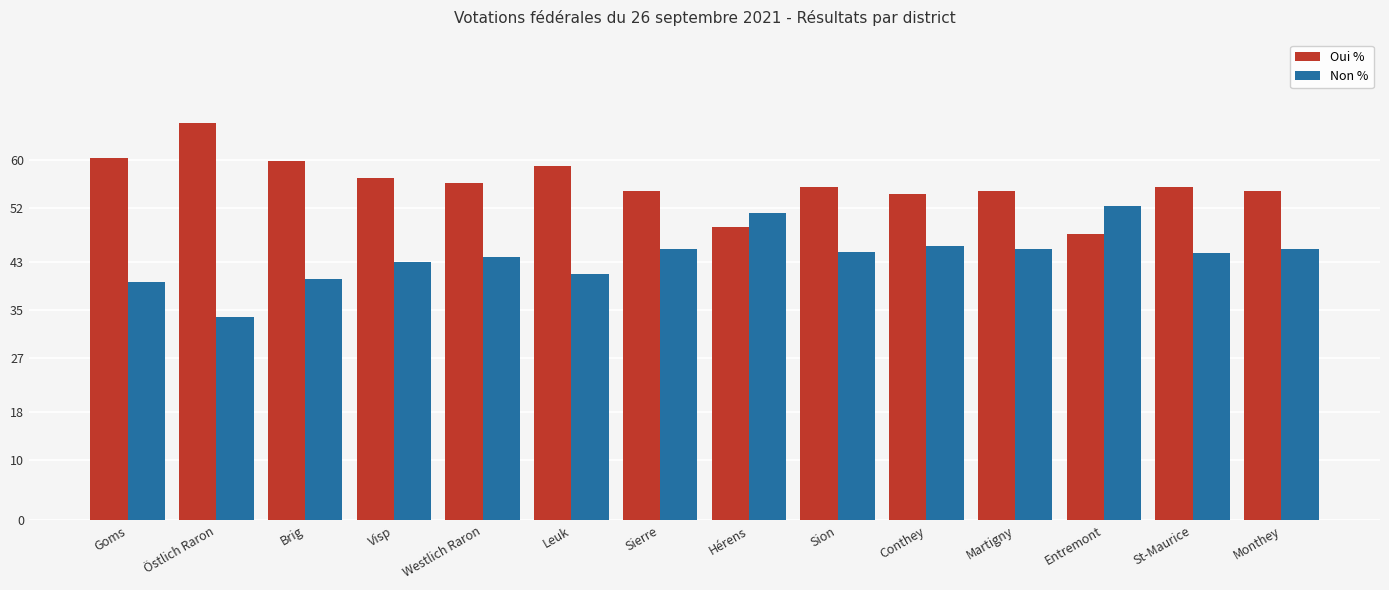

Count the number of data series in this chart.

2